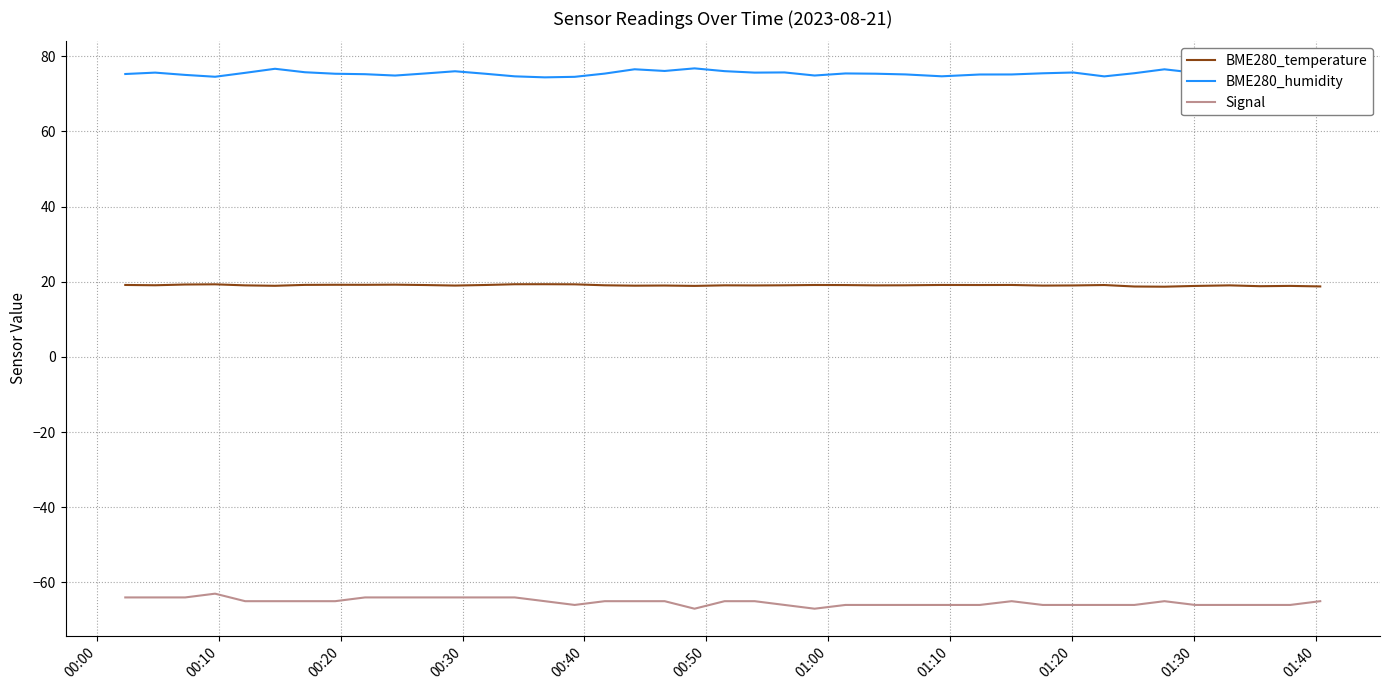

How many lines are shown in the chart?

3